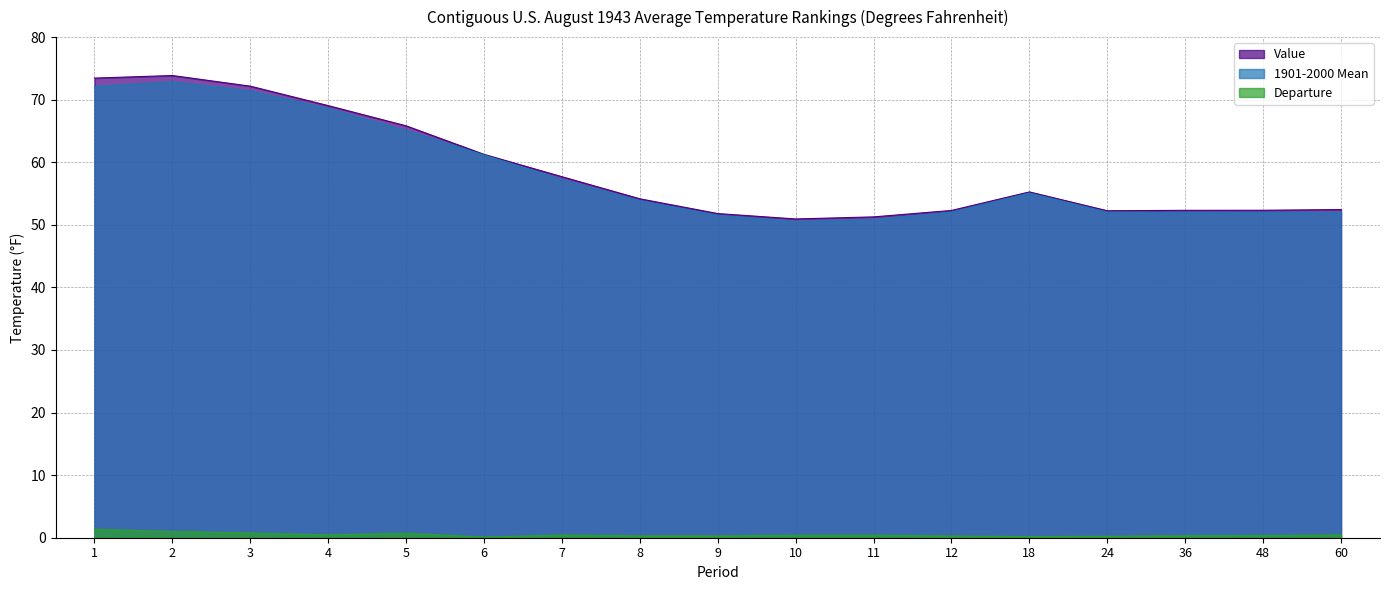

Does the chart display data point markers on the line(s)?

No